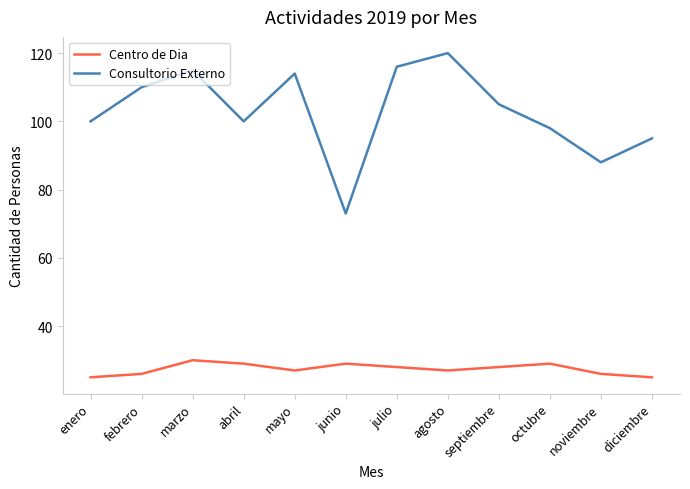

What is the smallest value displayed?

25